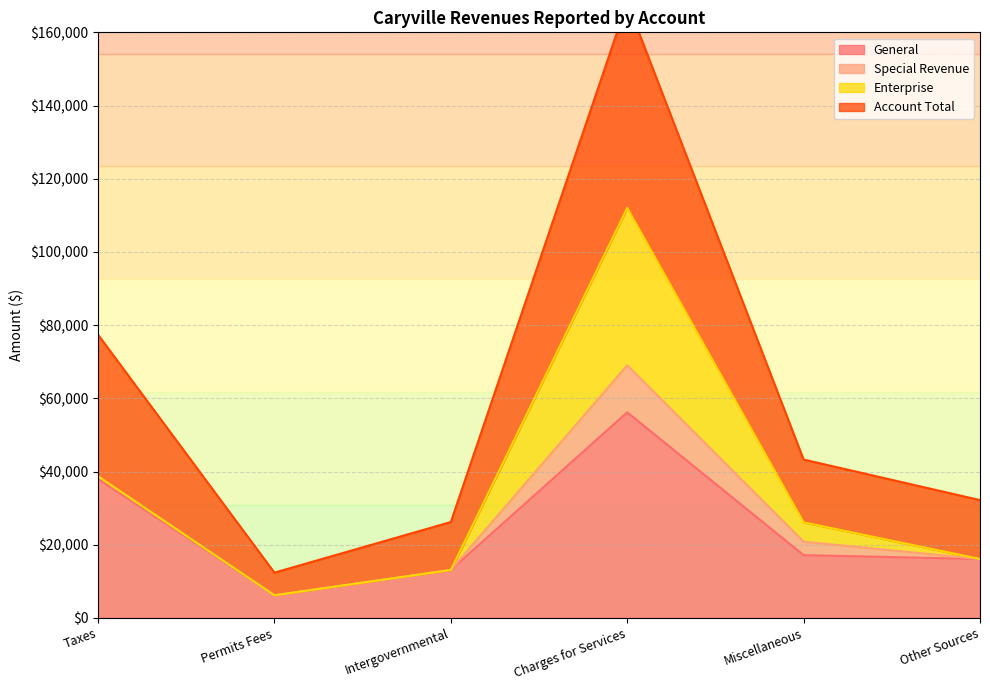

Where is General nearest to the value 31178?

Taxes